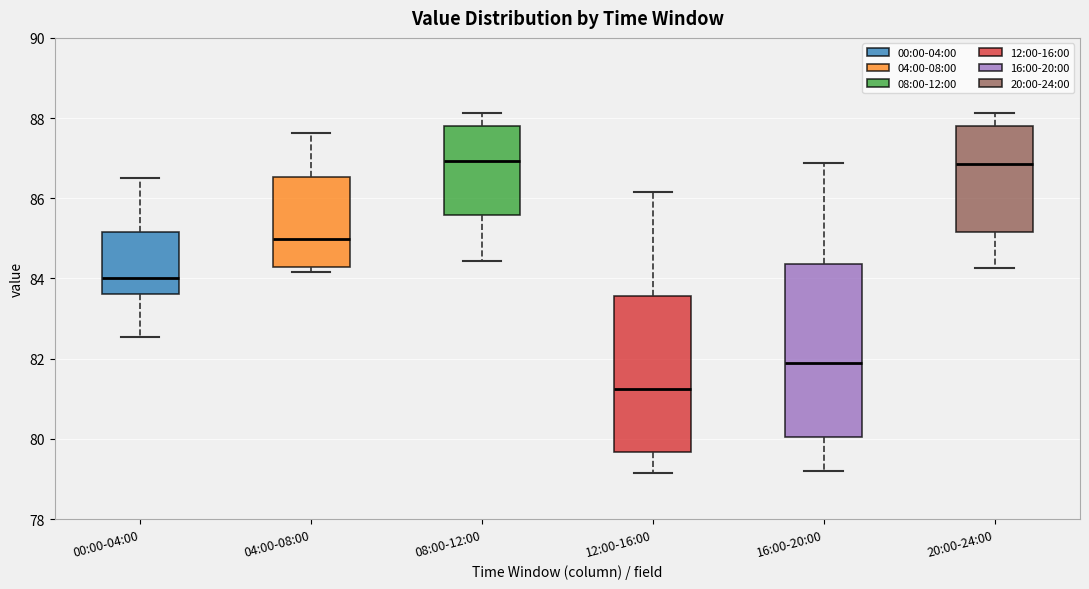

Which box has the lowest median line?

12:00-16:00